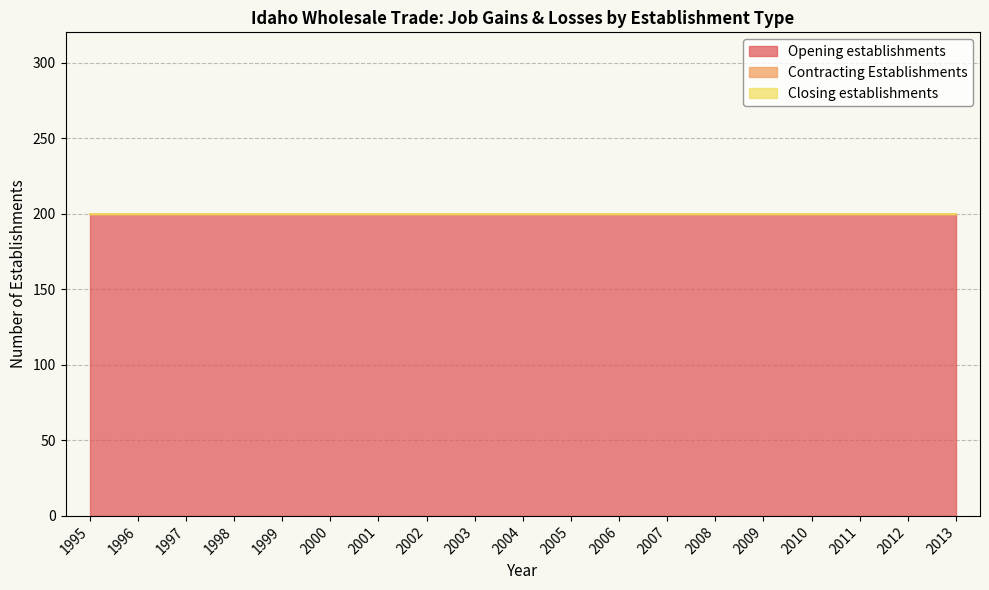

Reading left to right, list all the values displayed in this chart.

Opening establishments: 200	200	200	200	200	200	200	200	200	200	200	200	200	200	200	200	200	200	200
Contracting Establishments: 0	0	0	0	0	0	0	0	0	0	0	0	0	0	0	0	0	0	0
Closing establishments: 0	0	0	0	0	0	0	0	0	0	0	0	0	0	0	0	0	0	0